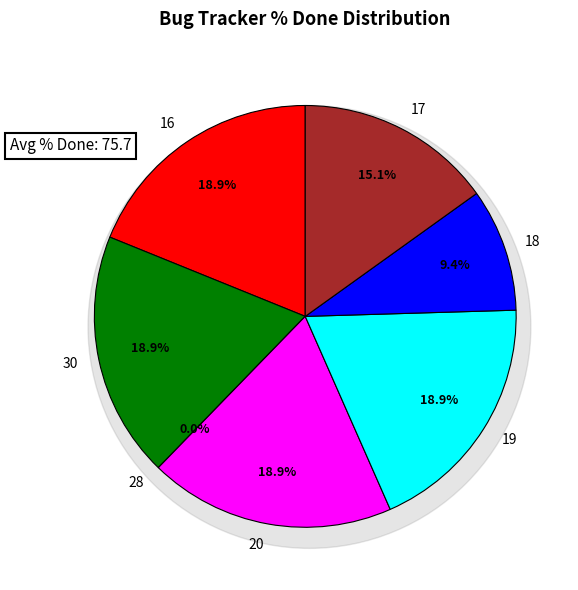

How many segments does this pie chart have?

7